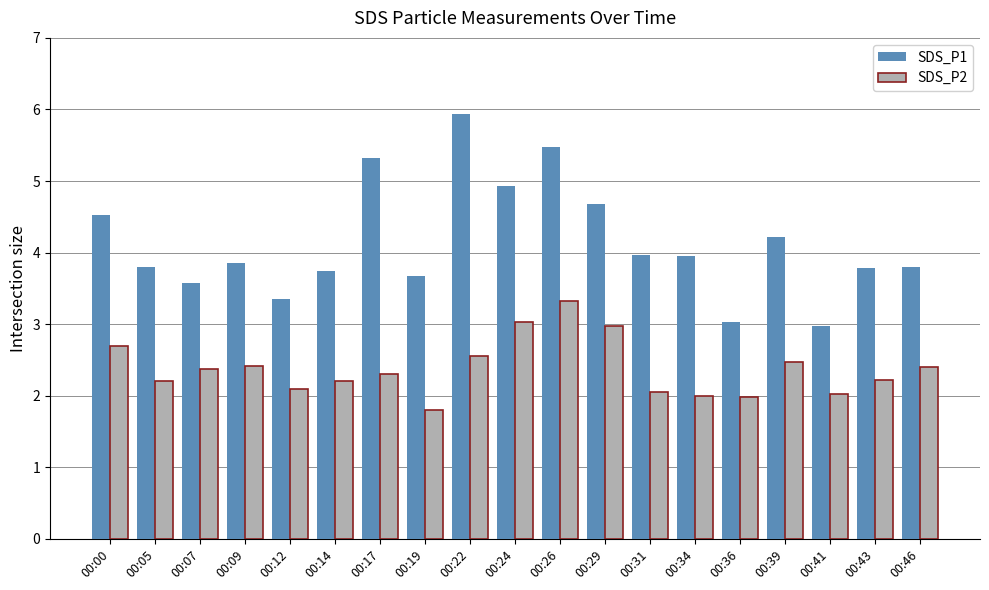

What is the difference between the maximum and minimum values in the SDS_P1 series?

3.0